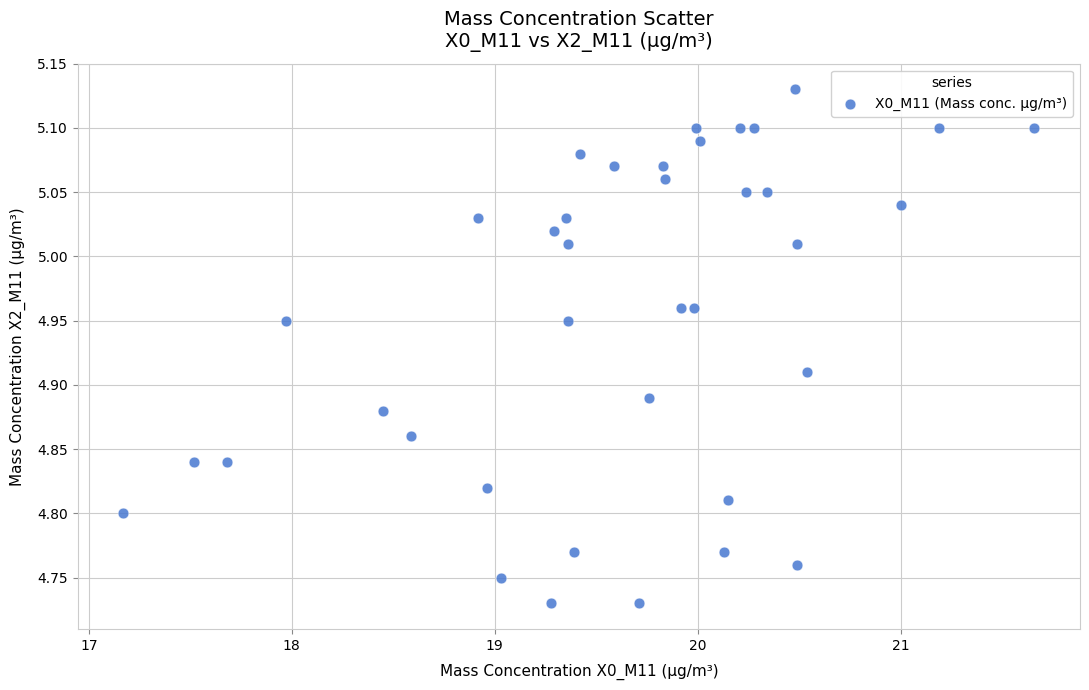

What is the range of X values (max minus min)?

4.5